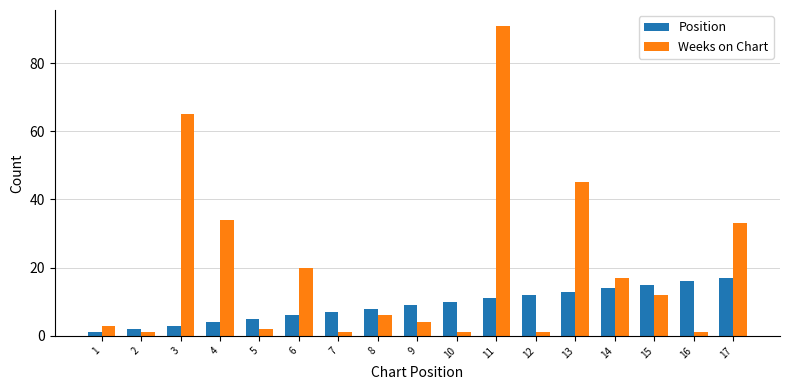

At which label does Weeks on Chart first exceed 6?

3